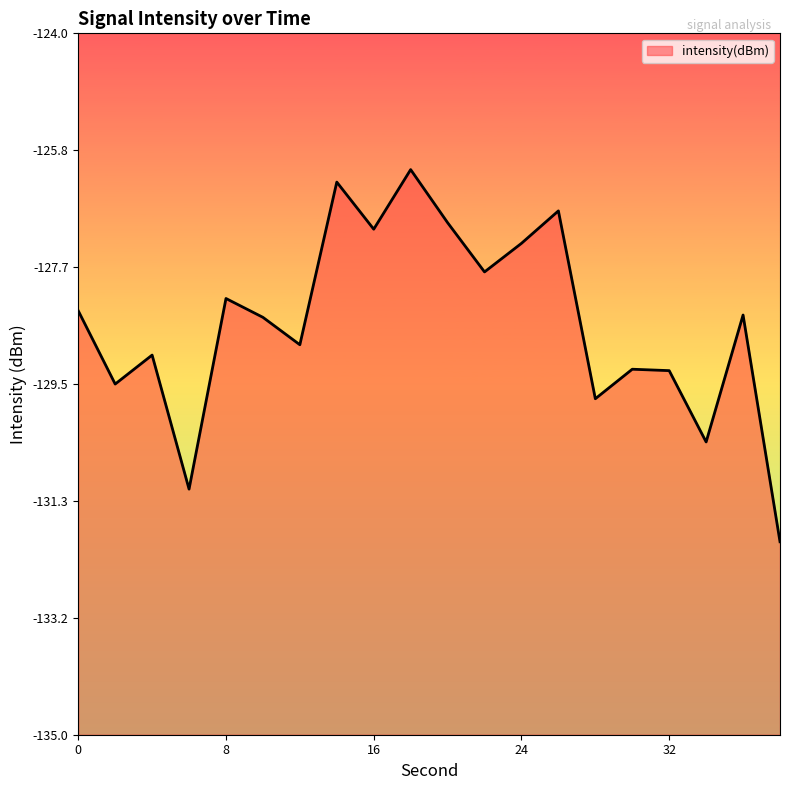

The chart shows a value of -126.3 at 14. True or false?

True